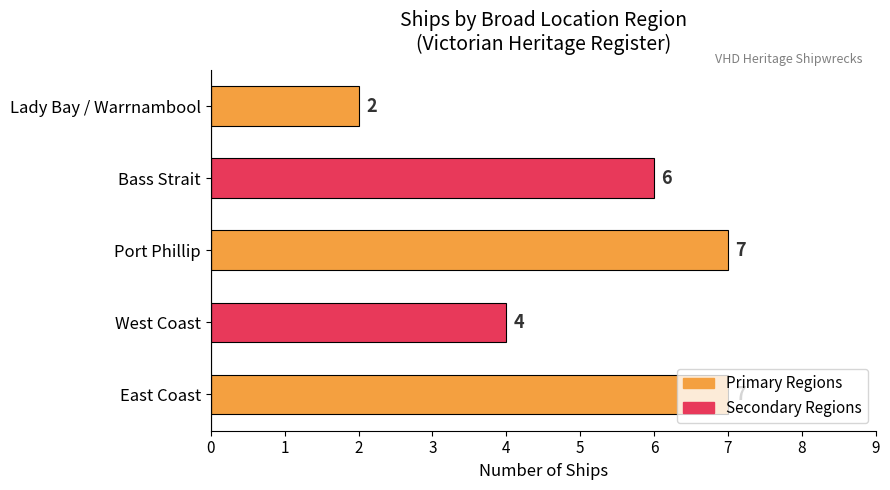

Is it true that the value at Port Phillip is 7?

True